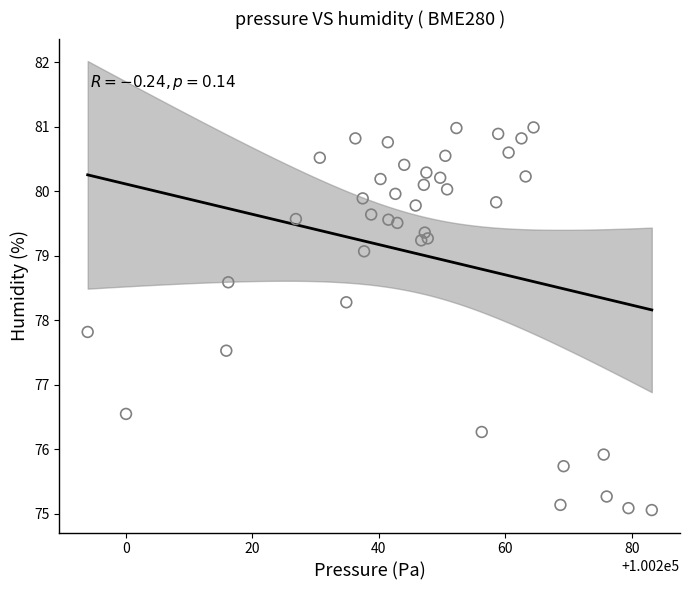

What is the range of Y values (max minus min)?

5.9